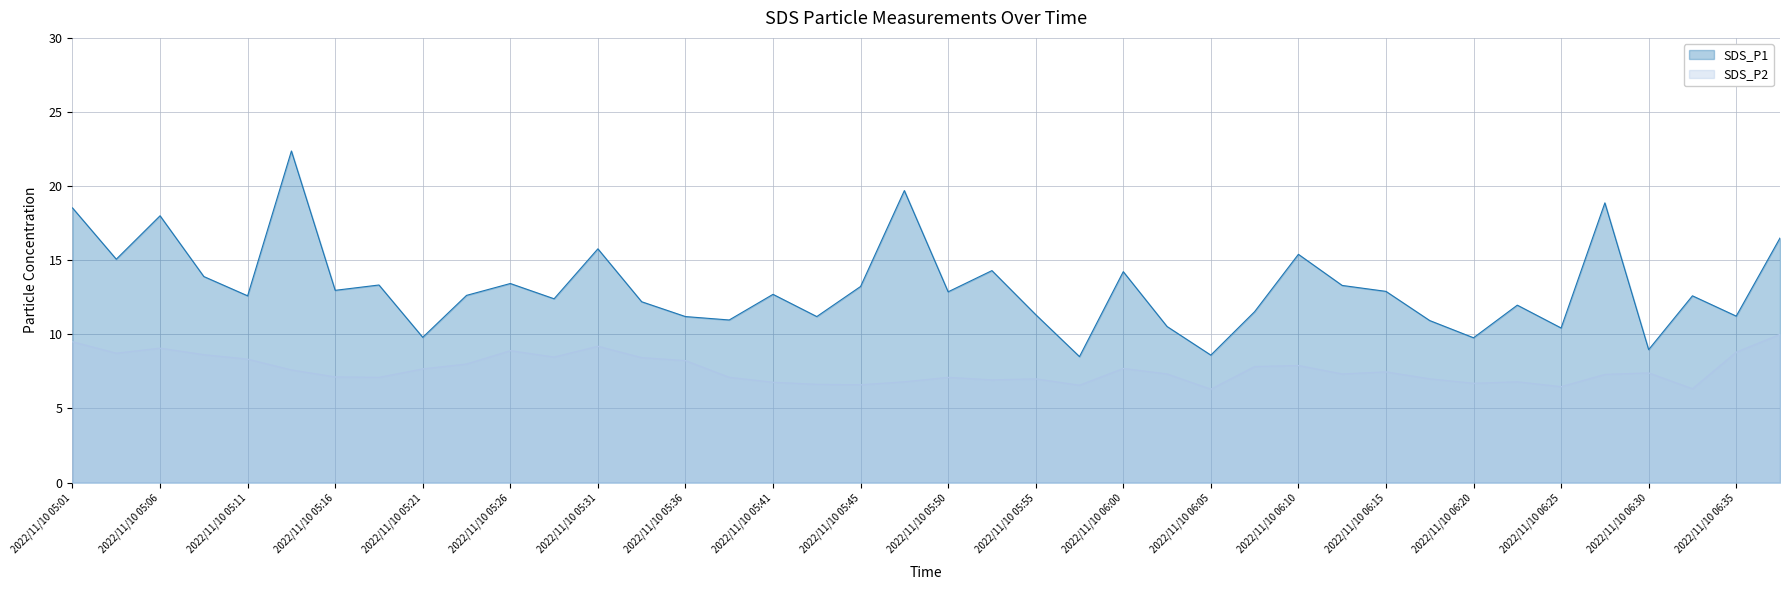

What is the label of the 27th point from the left?

2022/11/10 06:05